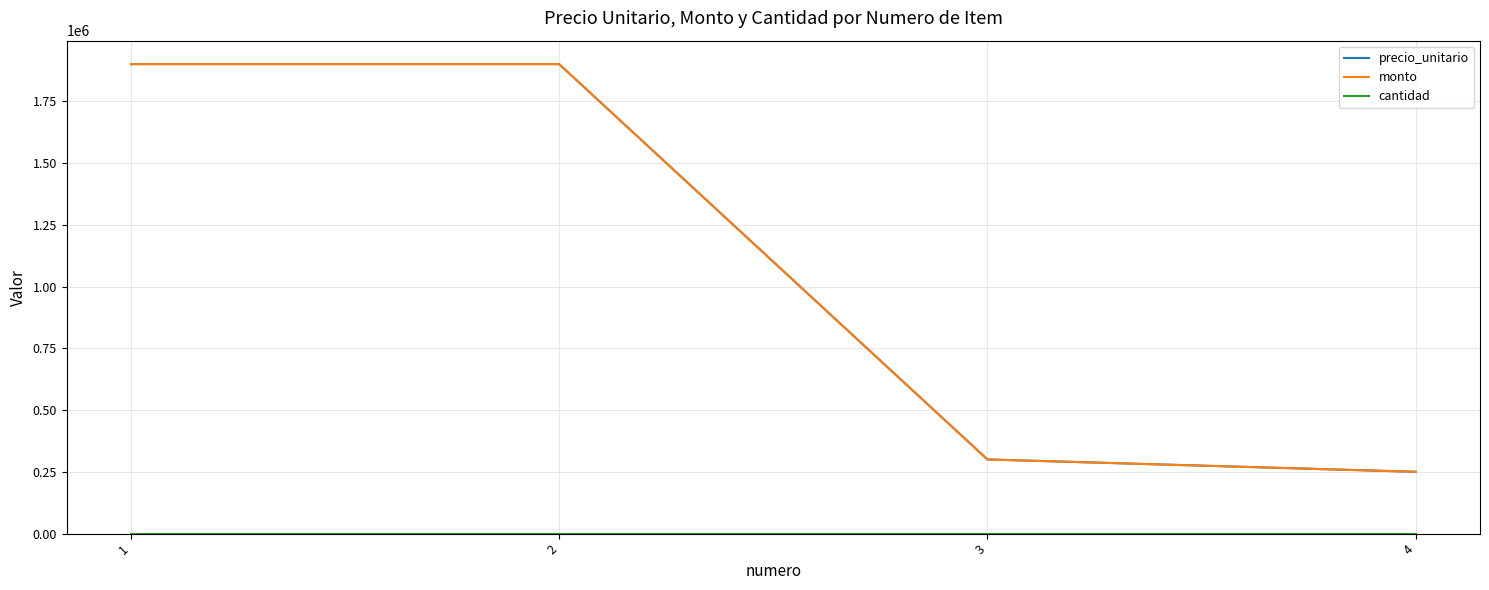

At how many categories does at least one series exceed 1078958?

2